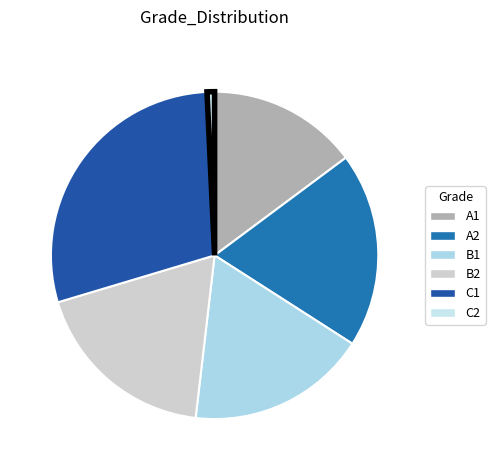

Rank the categories by value from highest to lowest.

C1, A2, B2, B1, A1, C2